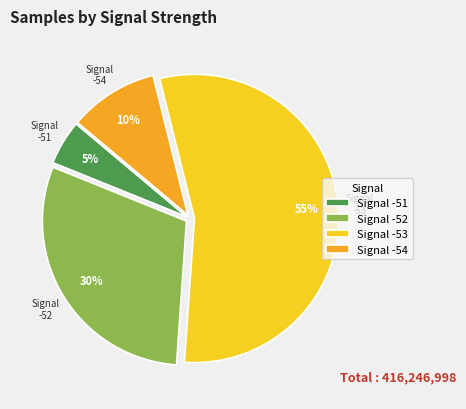

Which has a higher value, Signal -51 or Signal -52?

Signal -52